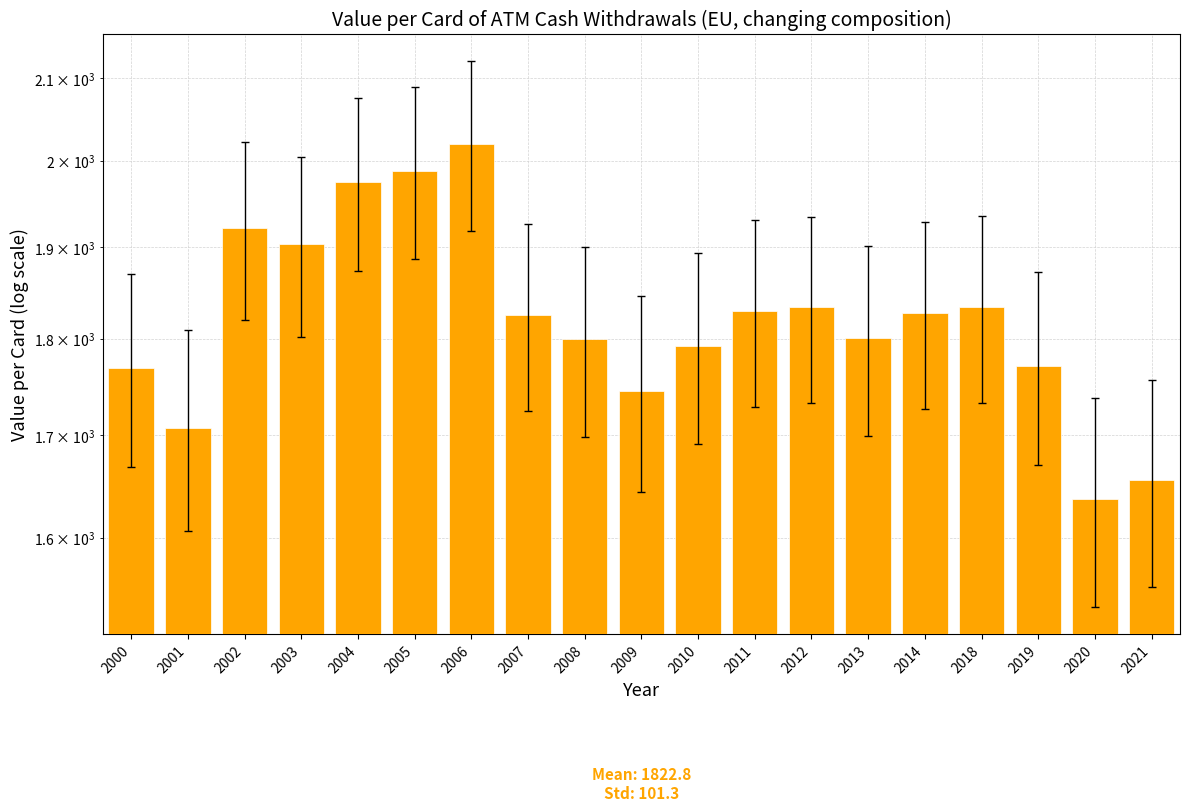

Rank the categories by value from lowest to highest.

2020, 2021, 2001, 2009, 2000, 2019, 2010, 2008, 2013, 2007, 2014, 2011, 2012, 2018, 2003, 2002, 2004, 2005, 2006